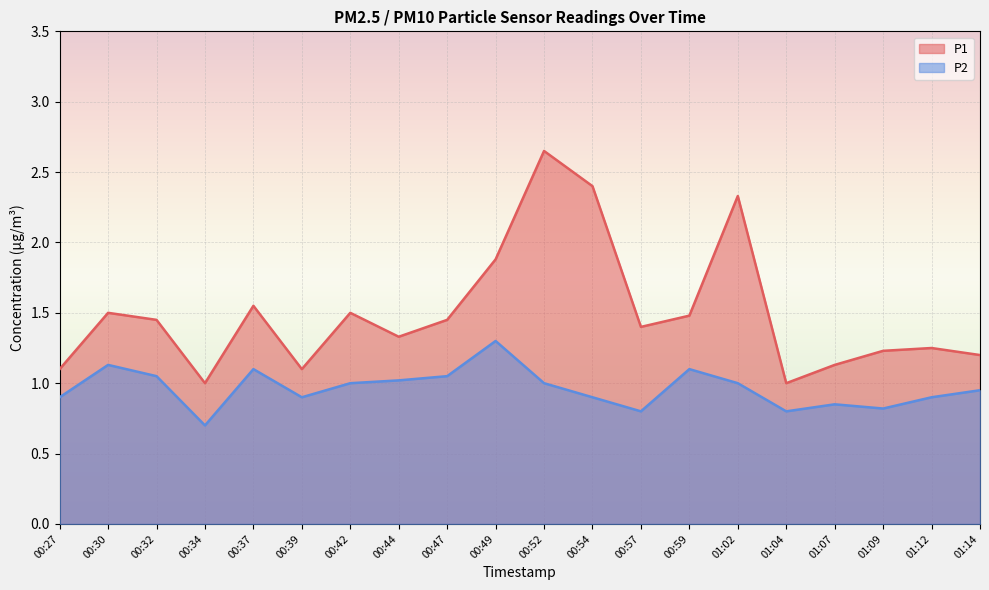

Which series changed the most between 00:34 and 00:57?

P1